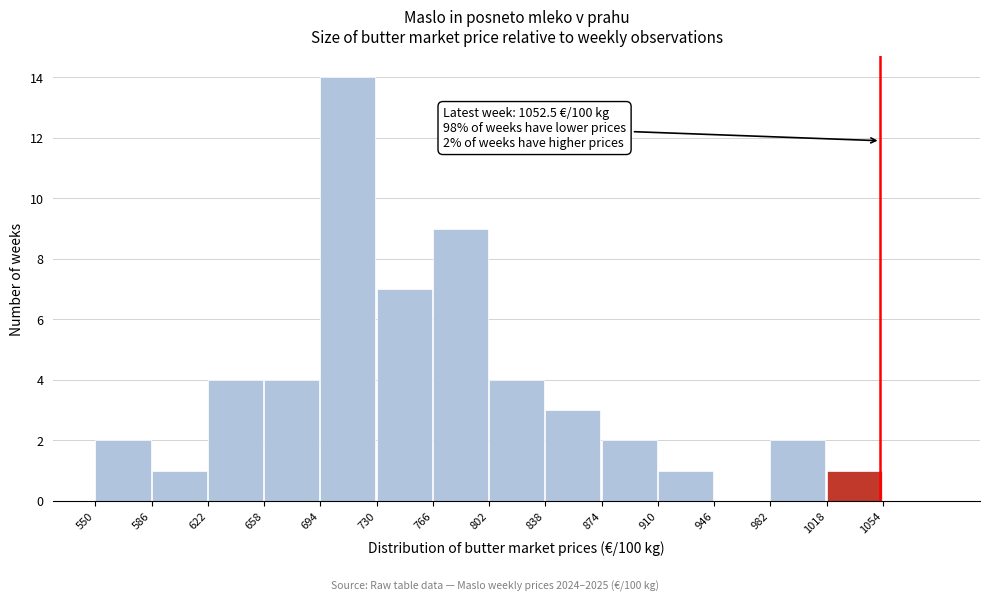

Which range on the x-axis has the tallest bar?

694 to 730